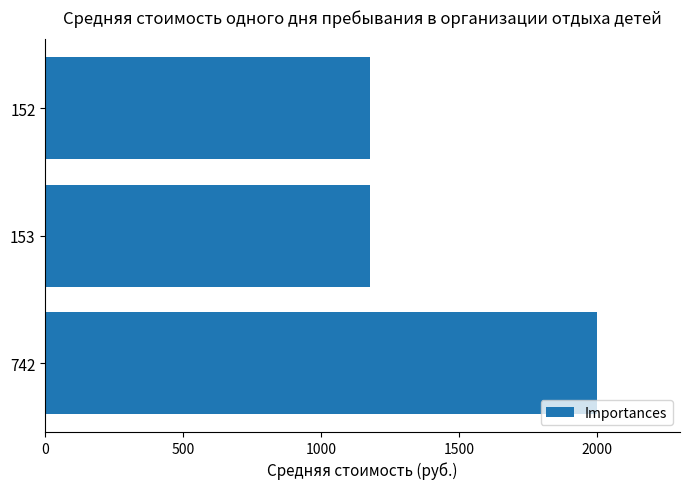

Reading top to bottom, list all the values displayed in this chart.

152=1176.7	153=1176.7	742=2000.0